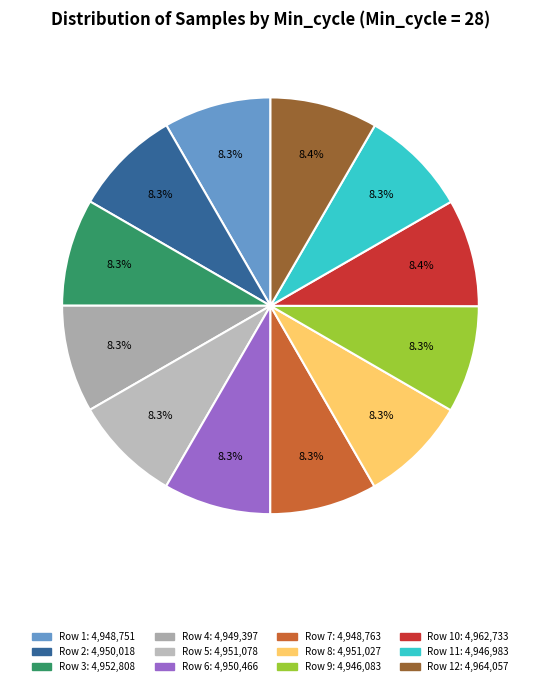

Does any single category account for the majority?

No